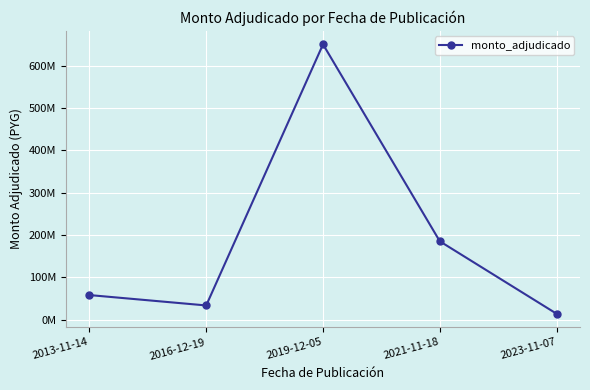

Rank the categories by value from highest to lowest.

2019-12-05, 2021-11-18, 2013-11-14, 2016-12-19, 2023-11-07